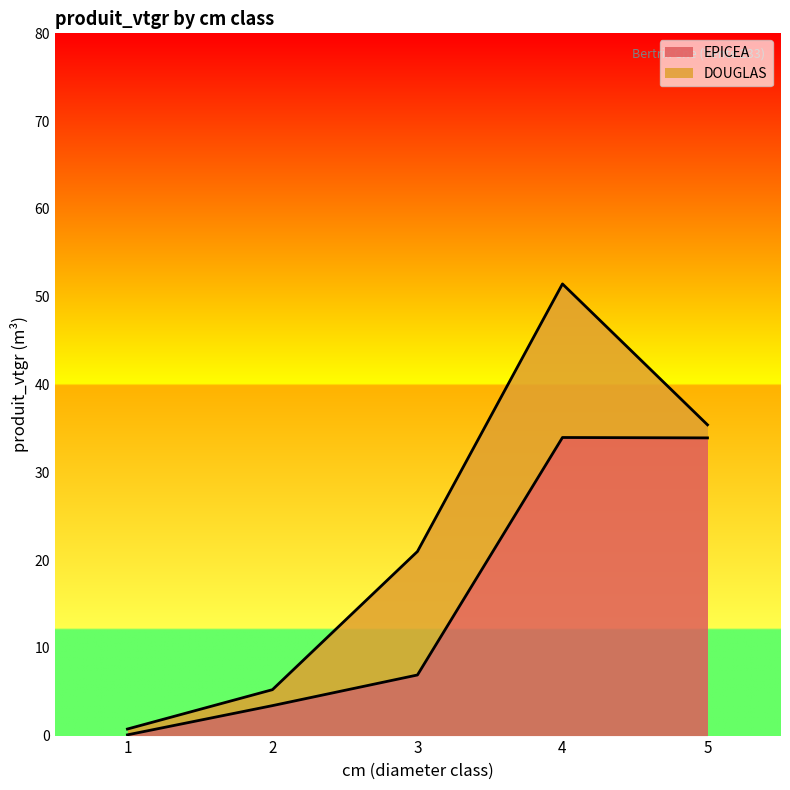

Which category has the highest value across all series?

4